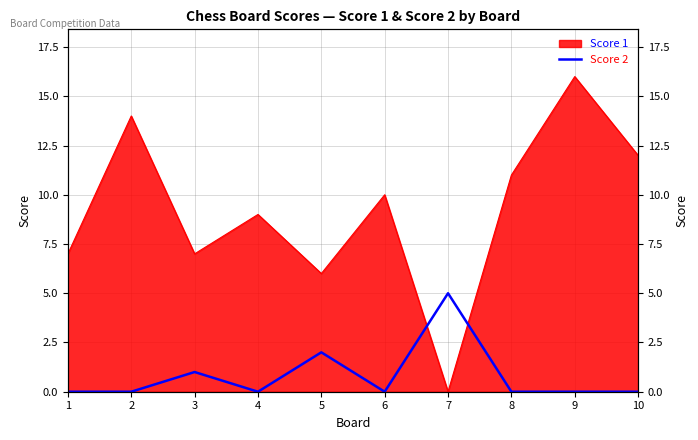

Is it true that the value at 3 is 1?

False